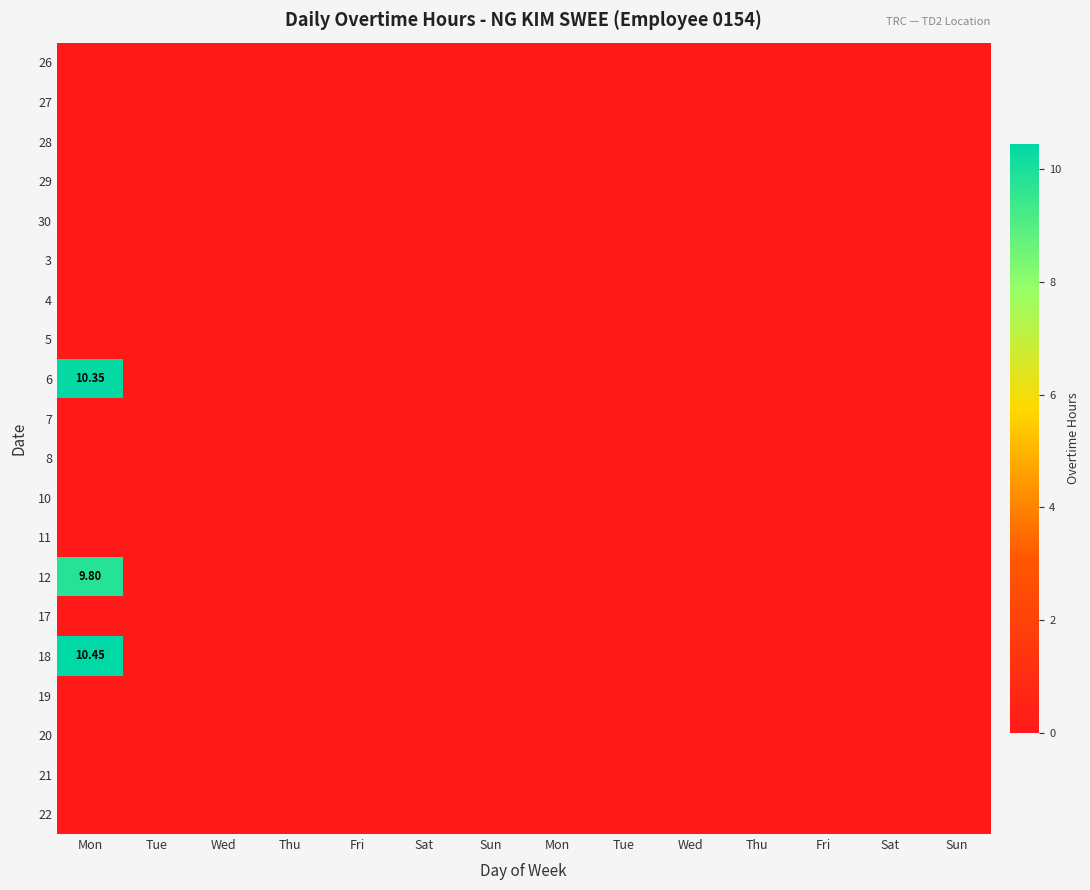

How many distinct data groups are displayed?

20